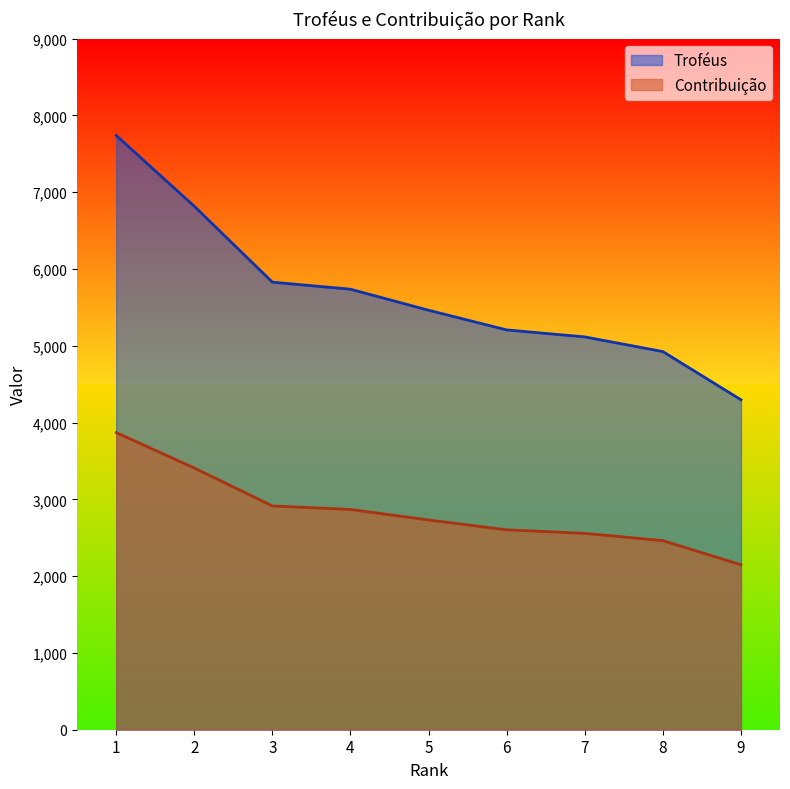

How many lines are shown in the chart?

2